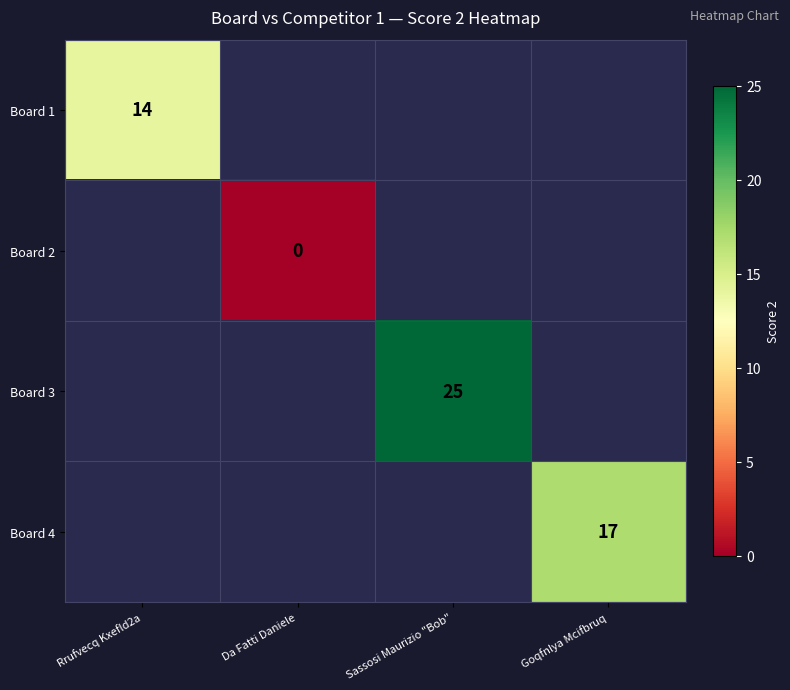

Count the number of data series in this chart.

4